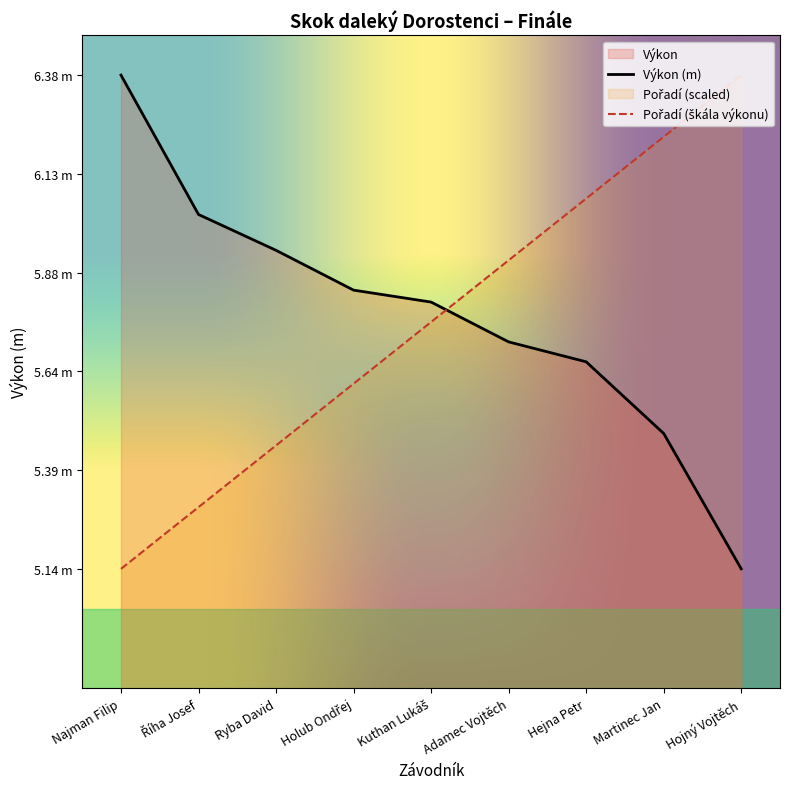

Which has a higher value, Říha Josef or Martinec Jan?

Říha Josef